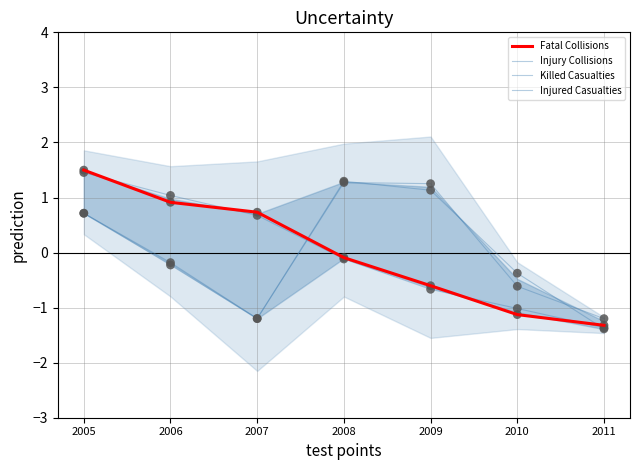

Which series reaches the minimum Y coordinate?

Injury Collisions